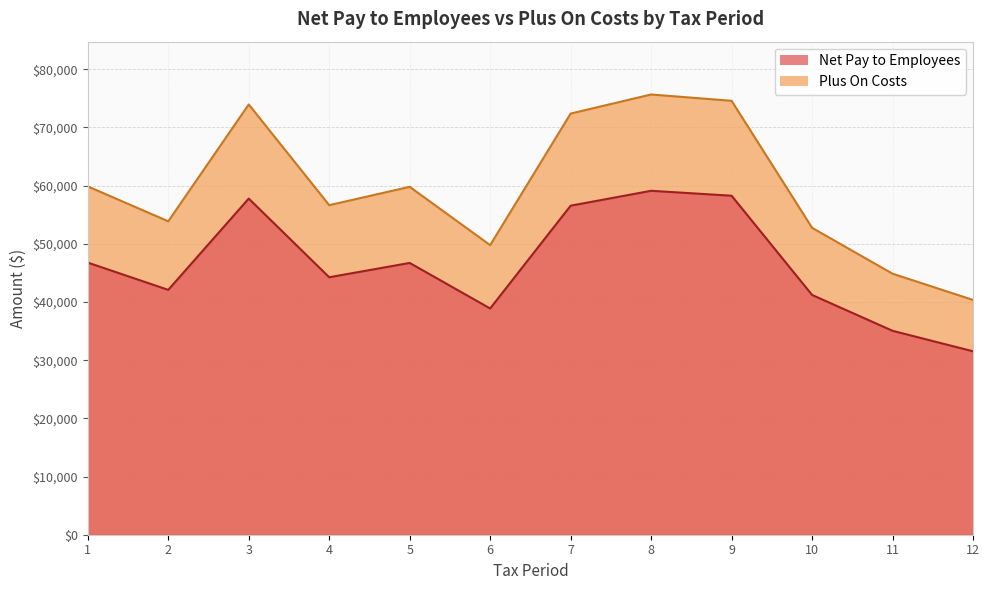

At which category is the sum across all series the highest?

8